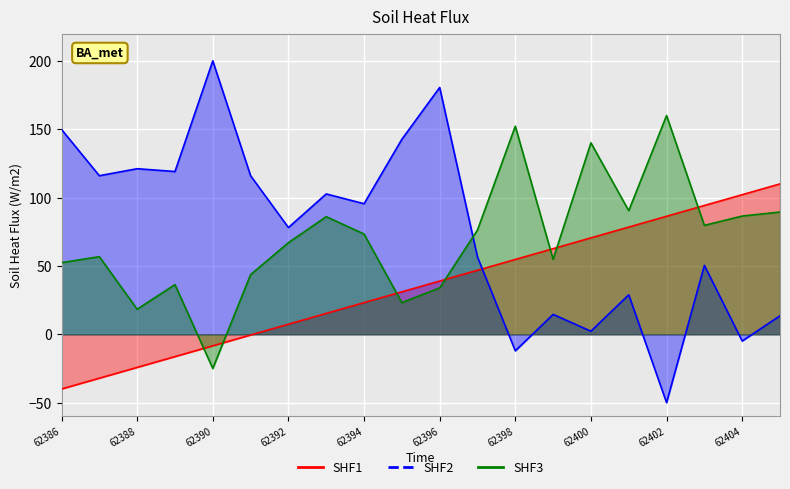

What is the difference between the second highest and second lowest values in the SHF3 series?

133.9